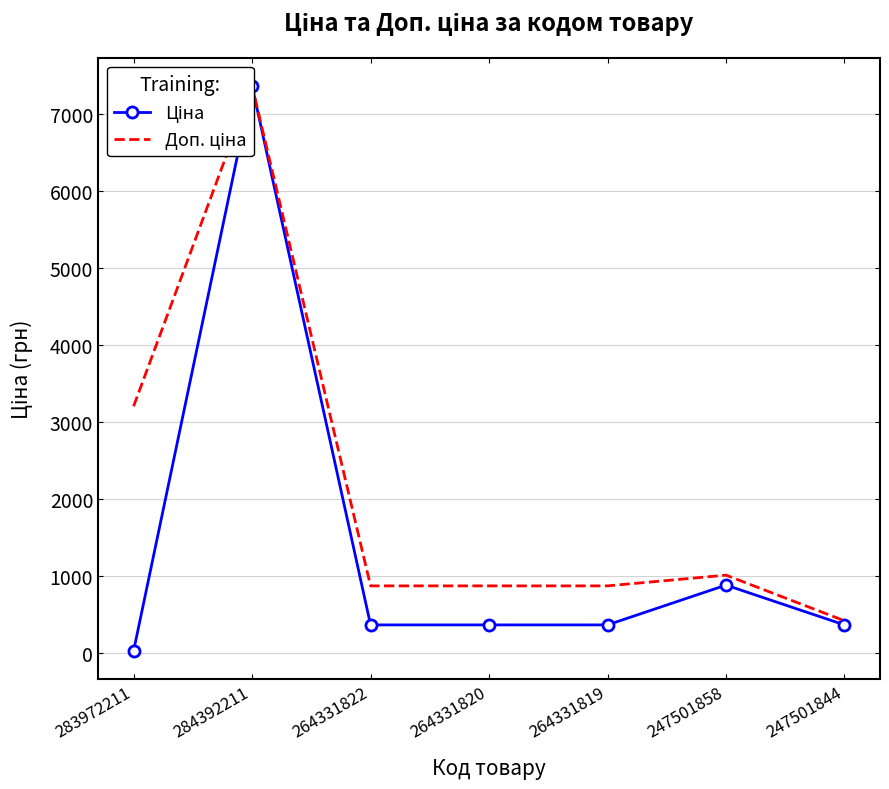

Does the chart have visible grid lines?

Yes